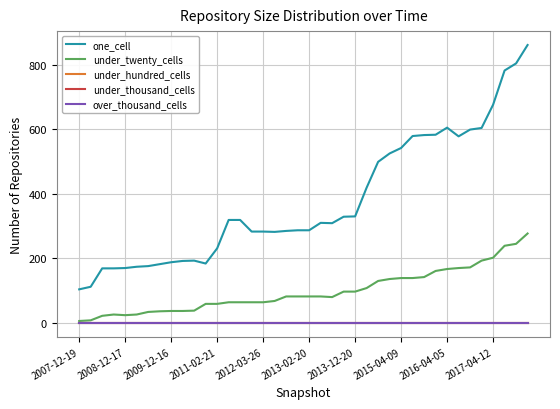

Rank the series by their maximum value, from lowest to highest.

under_hundred_cells, under_thousand_cells, over_thousand_cells, under_twenty_cells, one_cell